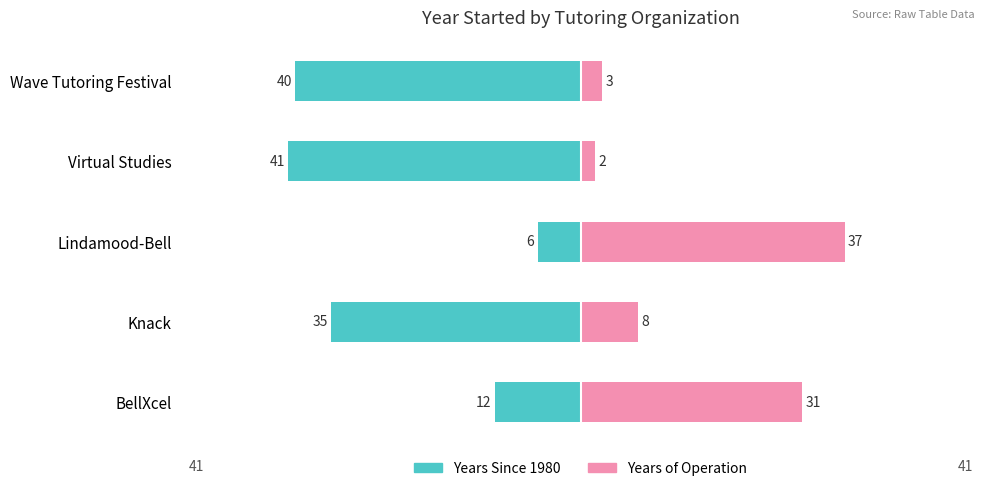

The value of Years Since 1980 at Lindamood-Bell is -2. True or false?

False